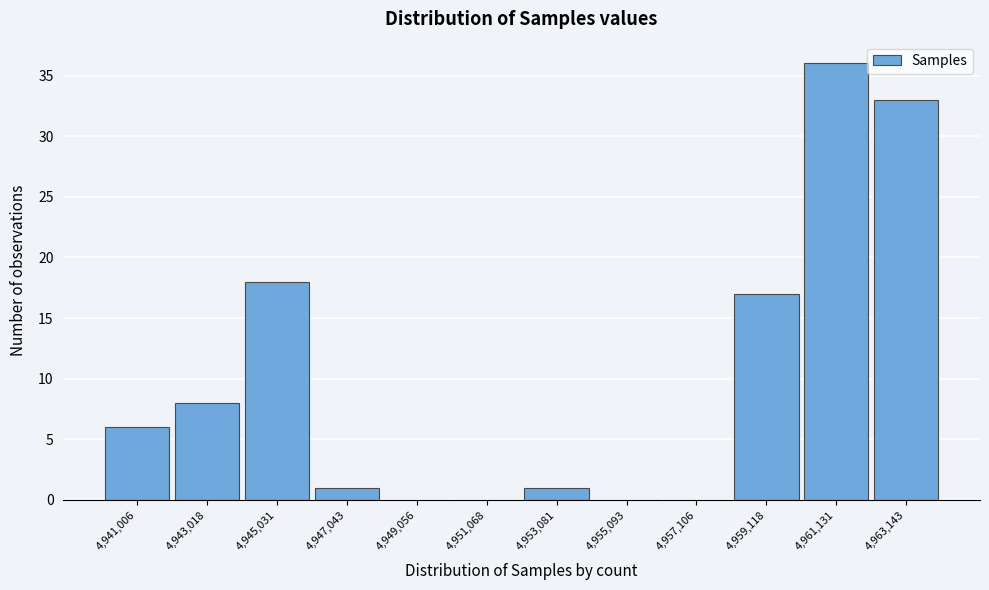

Over which range of the x-axis is the bar tallest?

4960000 to 4962000